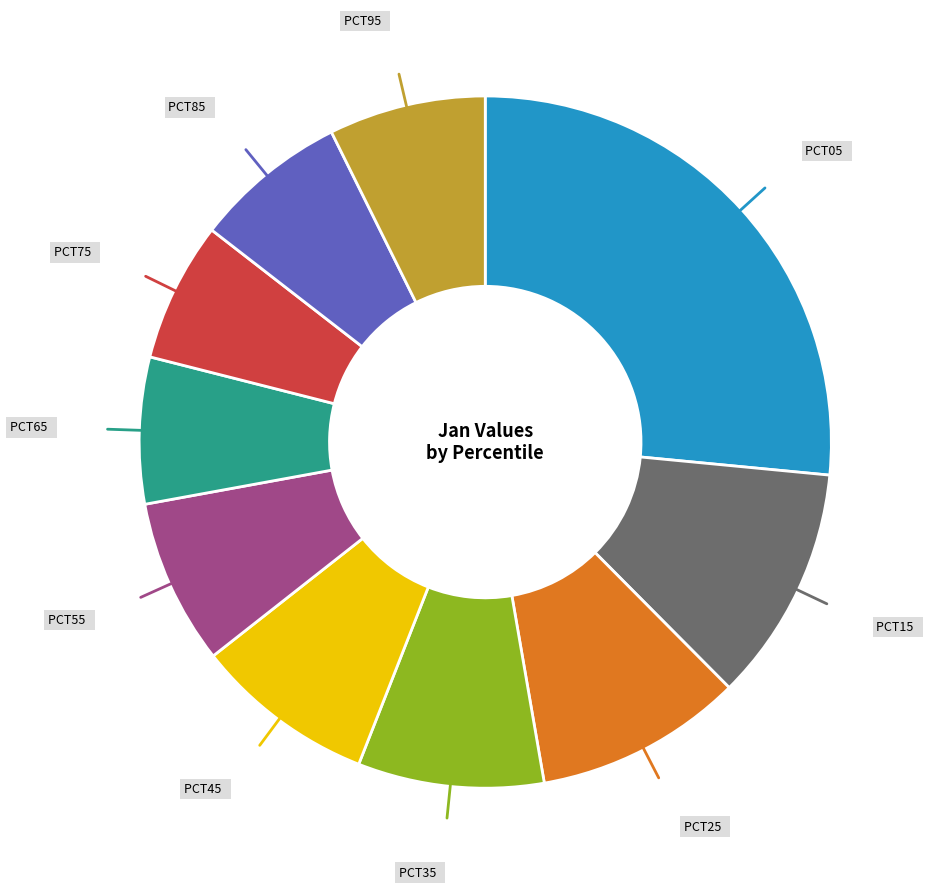

Is there any slice that represents more than half of the pie?

No